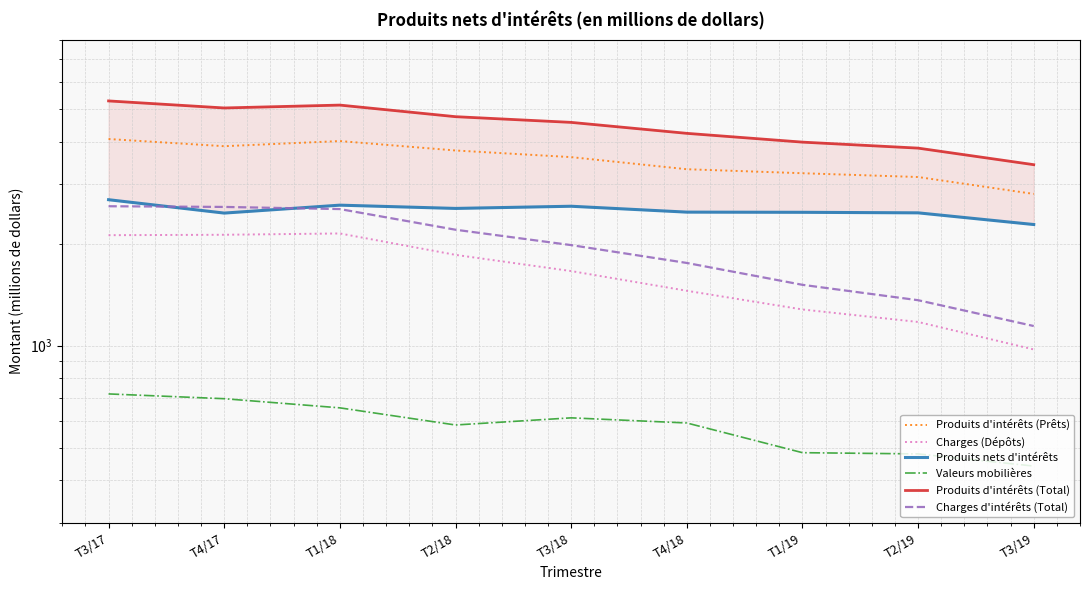

How many distinct data groups are displayed?

6